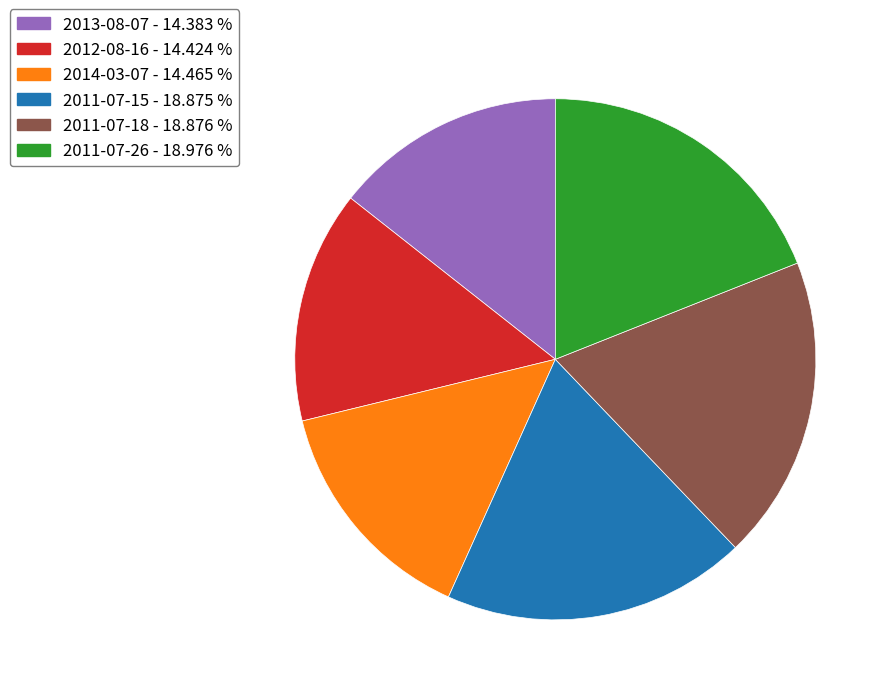

What is the ratio of the value at 2011-07-26 - 18.976 % to the value at 2012-08-16 - 14.424 %?

1.3